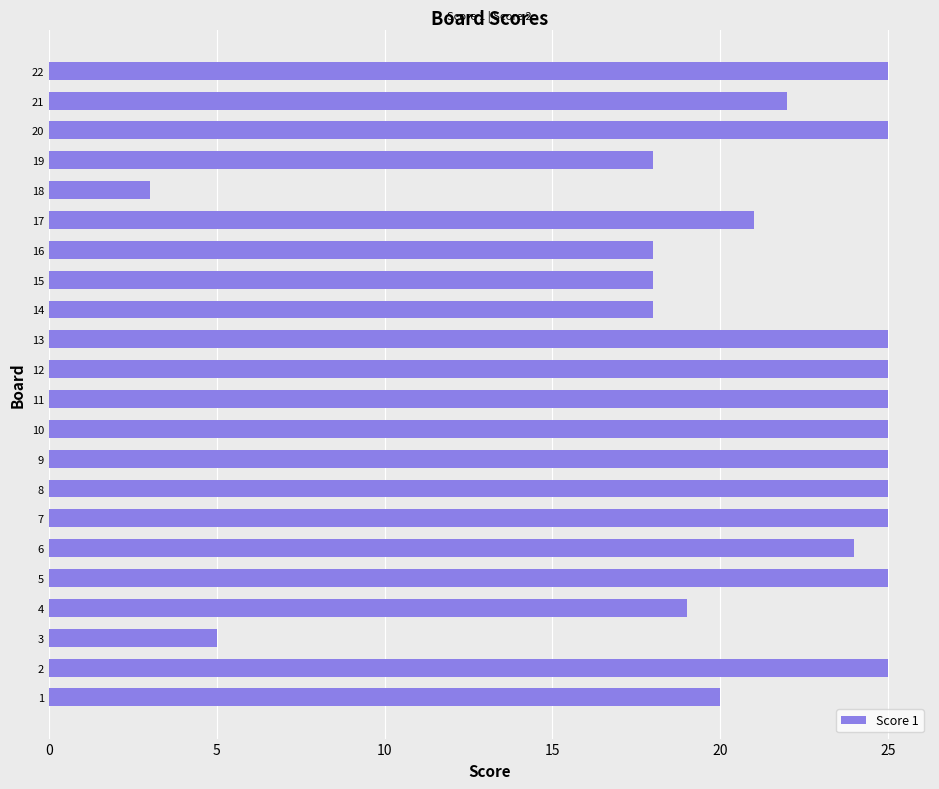

What is the greatest value displayed?

25